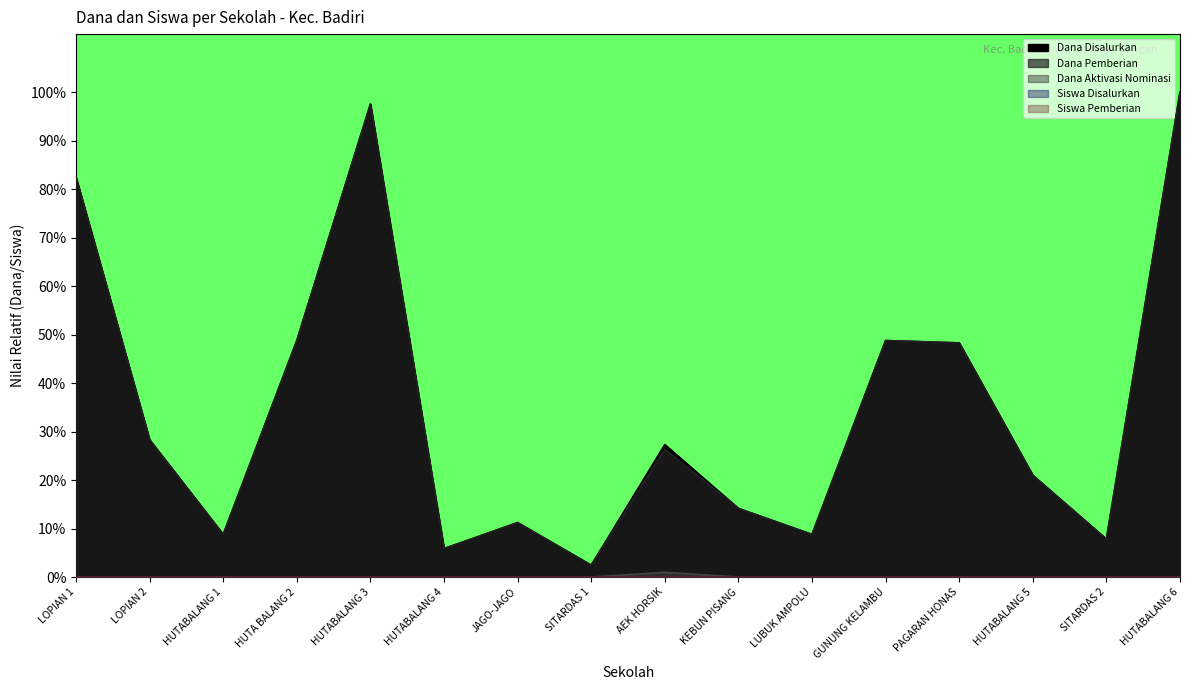

What is the value of the Dana Disalurkan point at the 13th from the left?

0.5